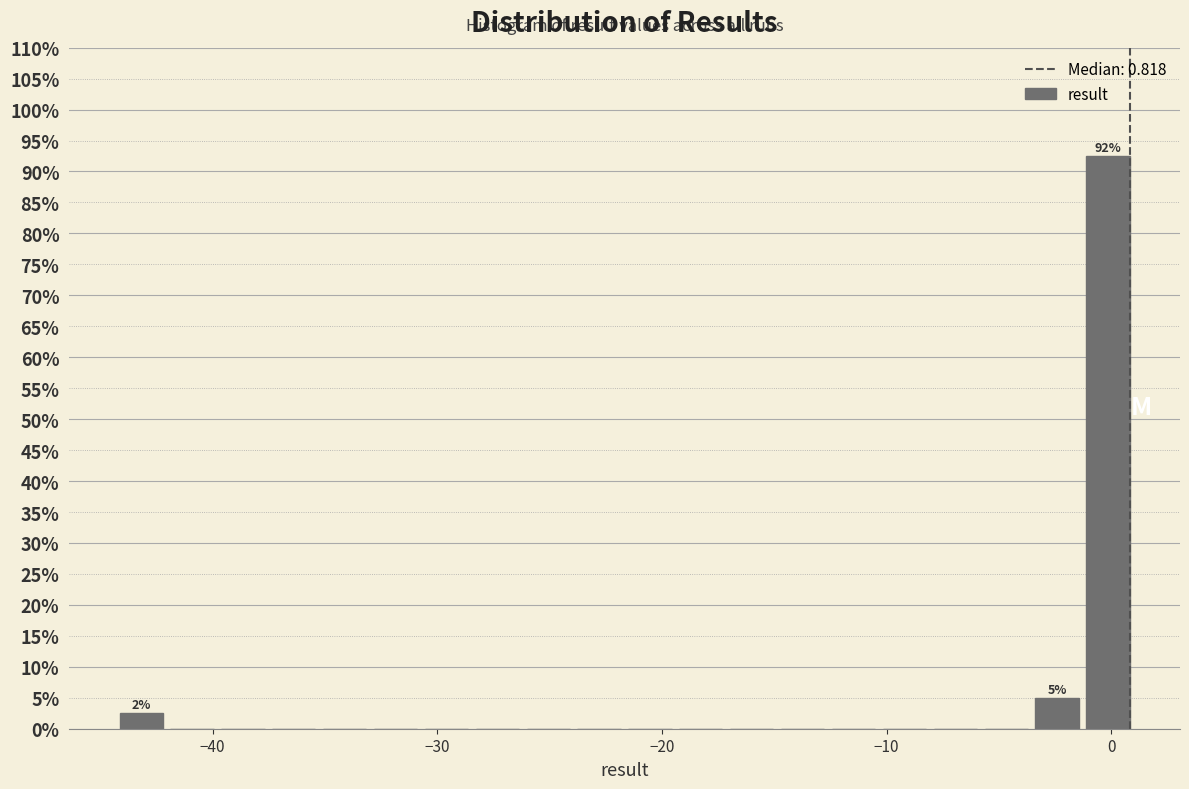

Around what value on the x-axis is the tallest bar? Give the approximate position of its centre, as read against the axis.

0